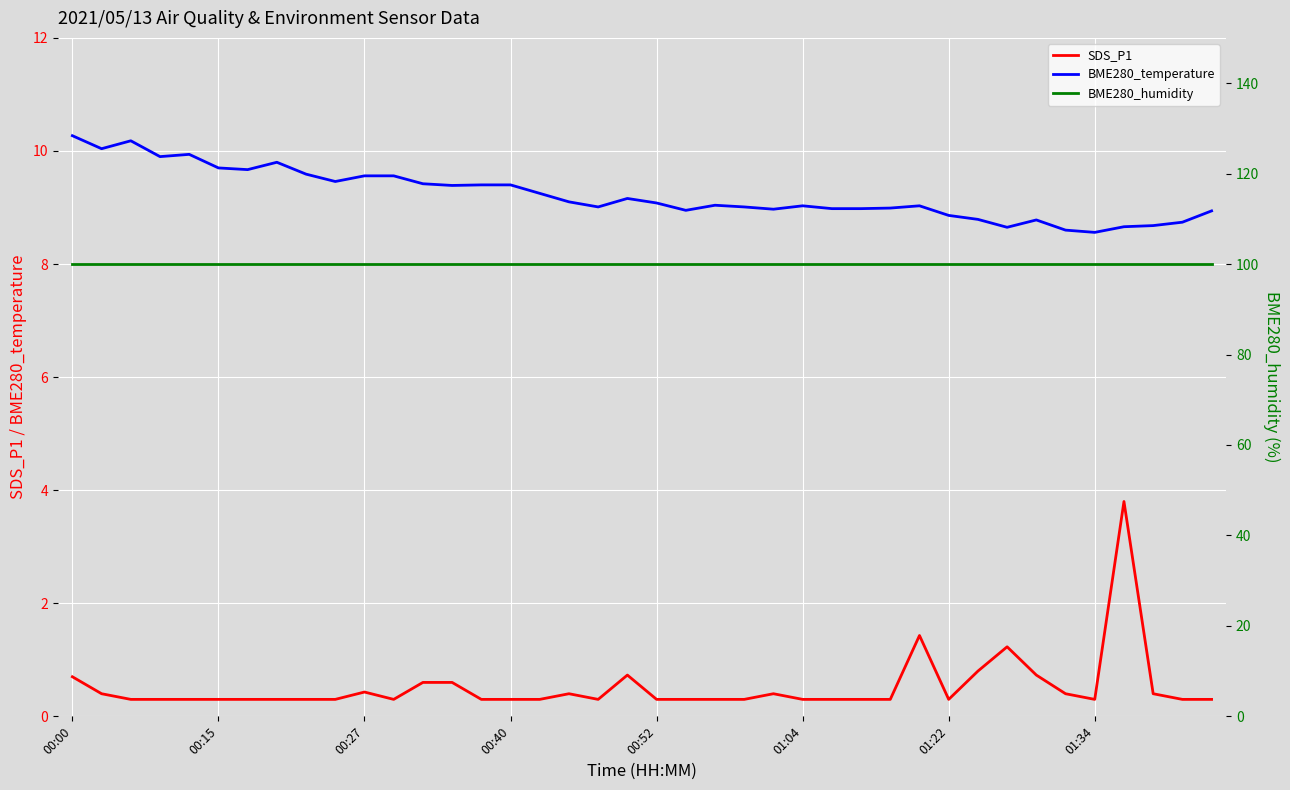

Which series has the widest spread of values?

SDS_P1